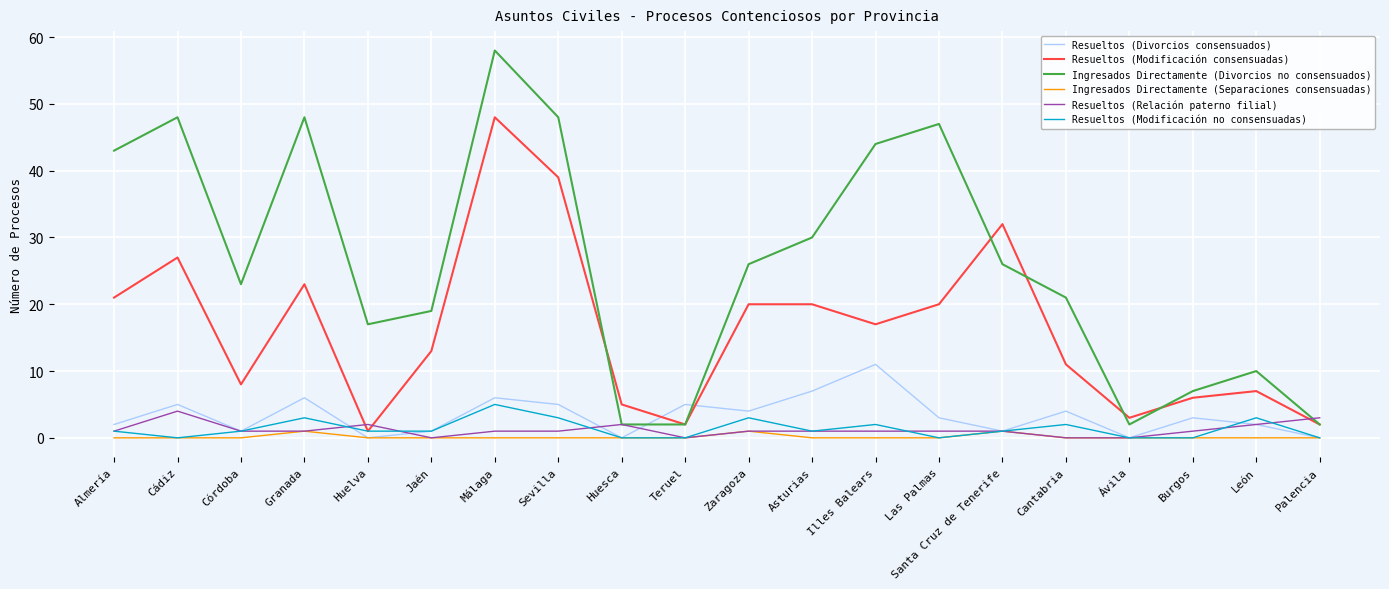

Is it true that Resueltos (Relación paterno filial) equals 2 at León?

True